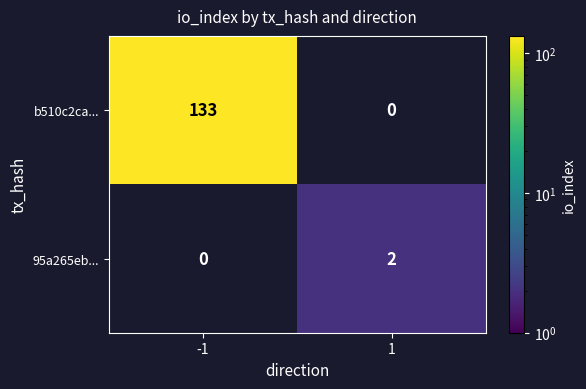

True or false: b510c2ca... has a value of 133 at -1.

True